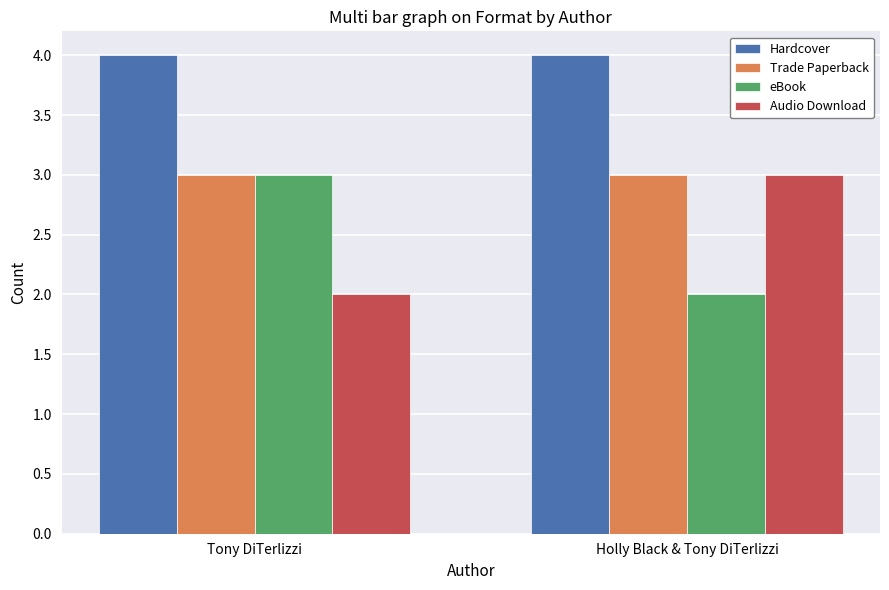

Count the number of categories in the chart.

2